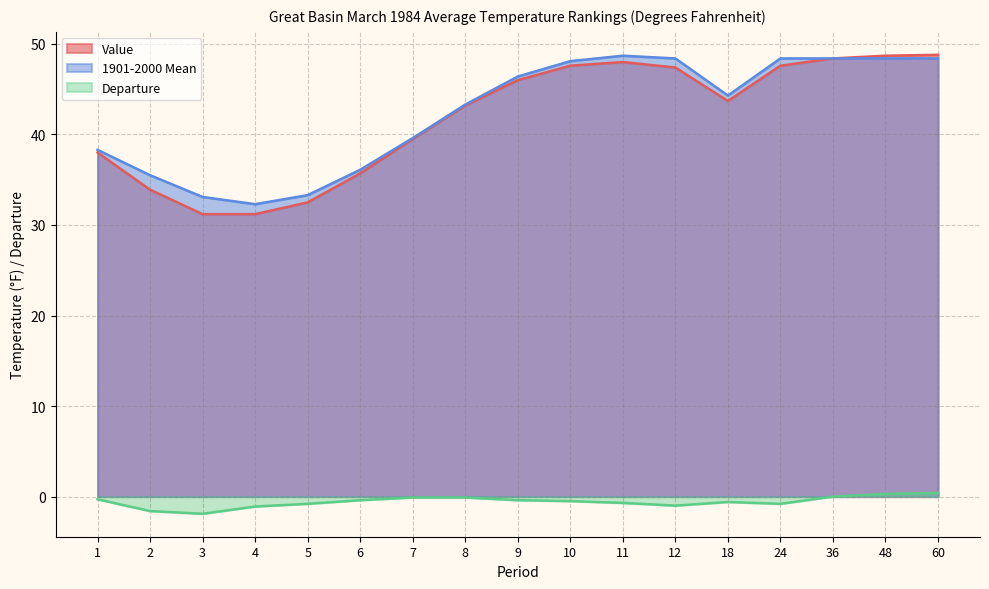

What is the lowest value of the Value series?

31.2